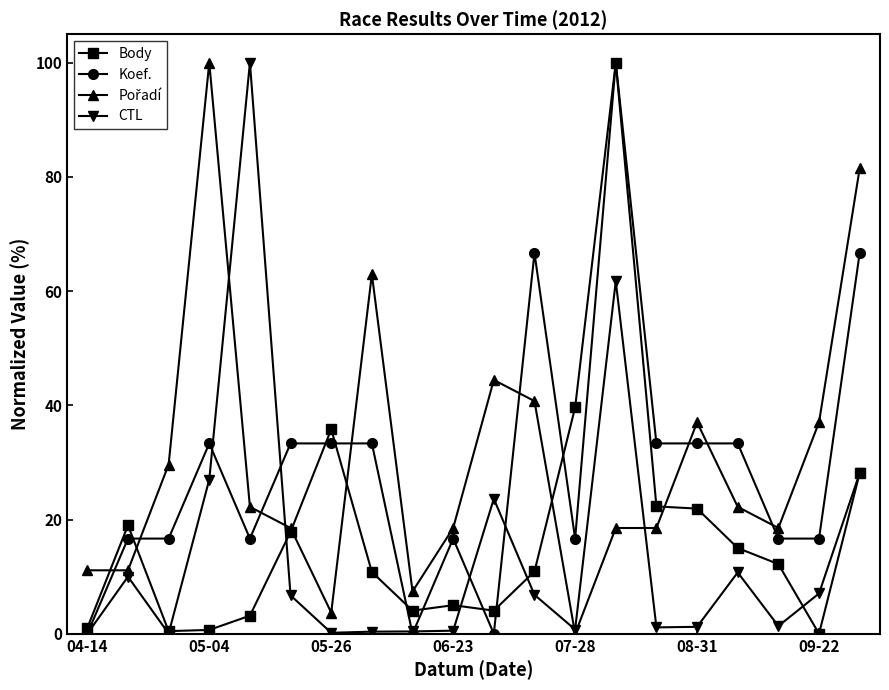

What is the value of the Koef. point at the 19th from the left?

16.7